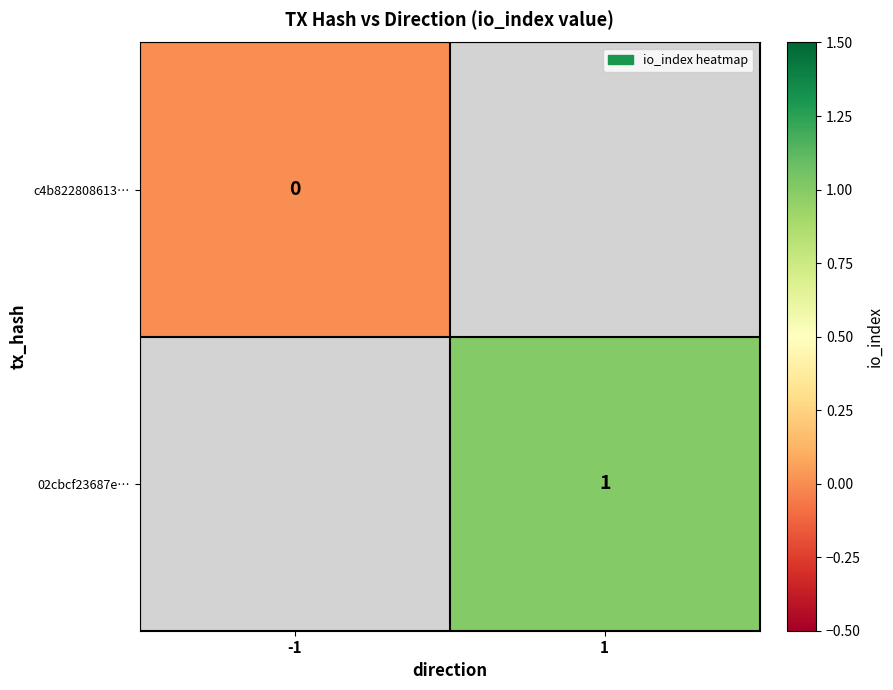

Which label corresponds to the largest value in the chart?

1